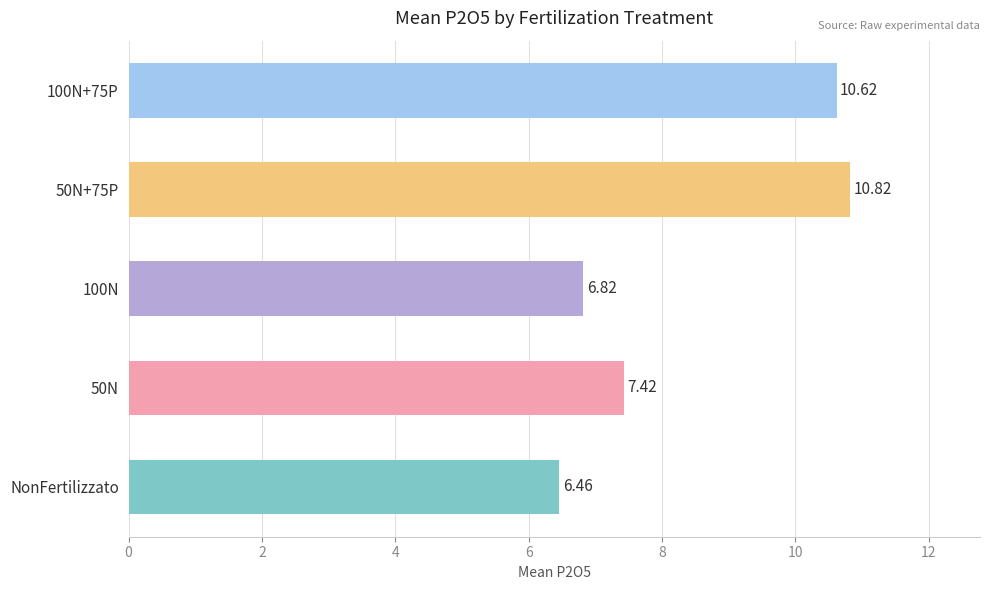

How many data points are less than 7?

2